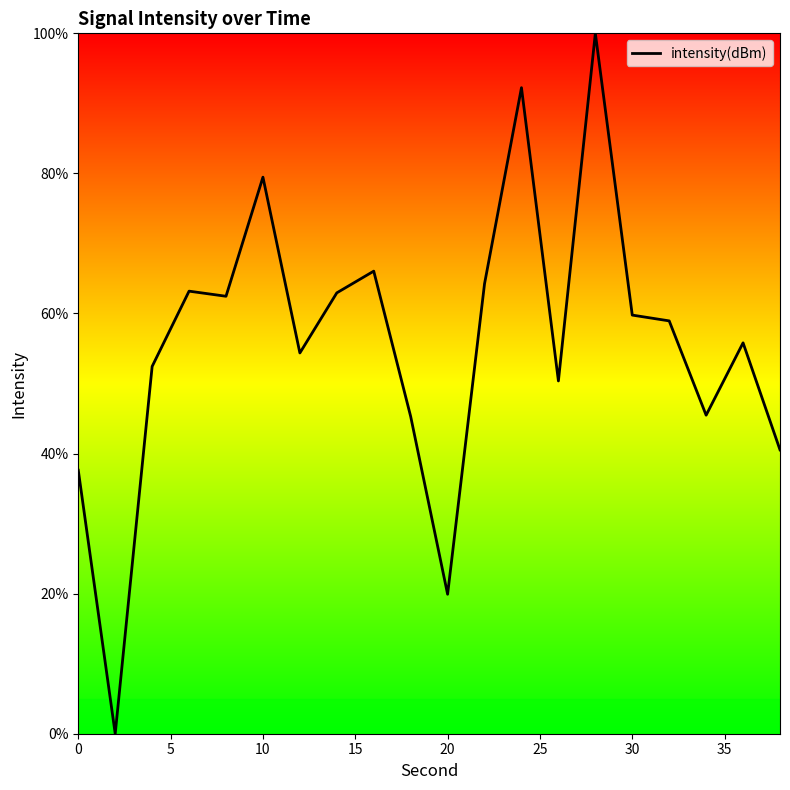

True or false: the data has more than 2 interior local peaks.

True